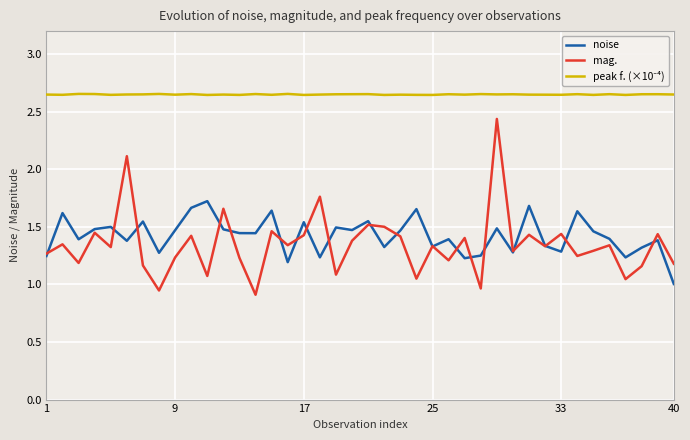

Which series has the widest spread of values?

mag.